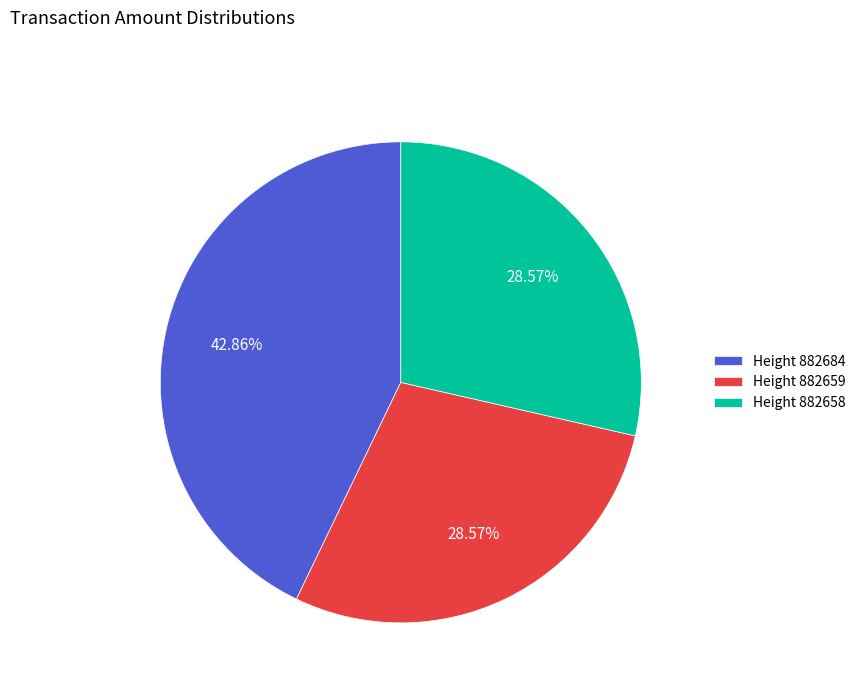

Which slice is the largest?

Height 882684